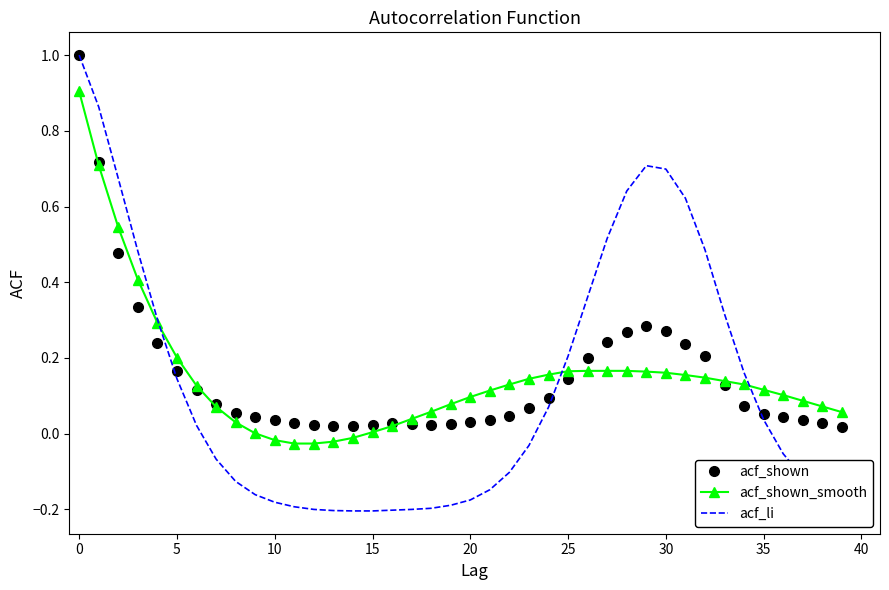

Which series has the largest range (max minus min)?

acf_li